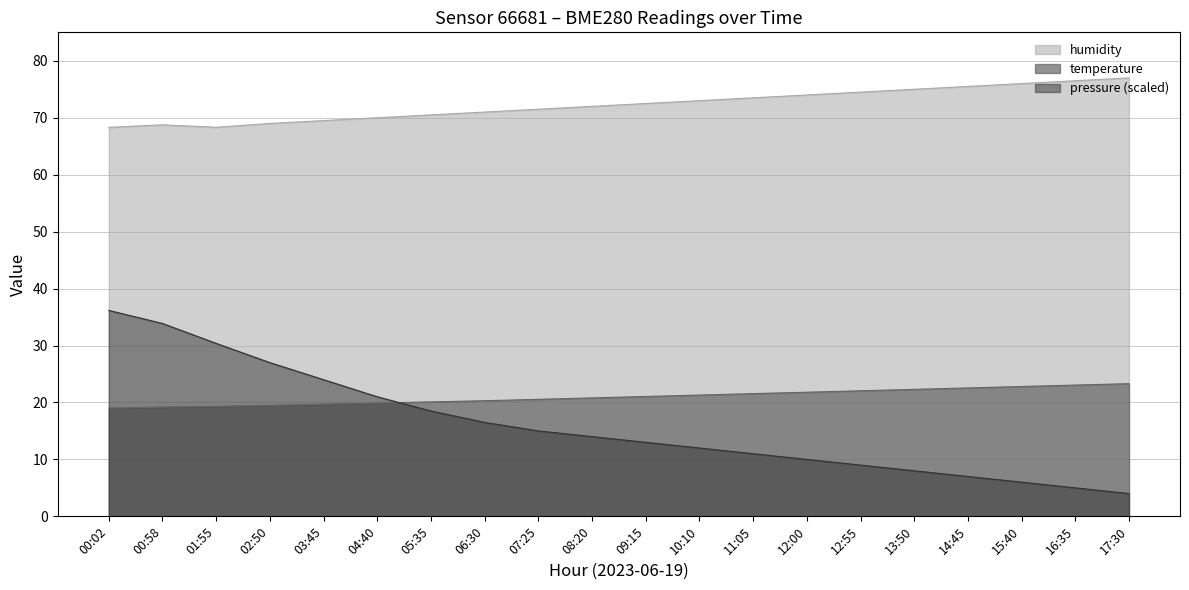

True or false: humidity has a value of 74.0 at 12:00.

True